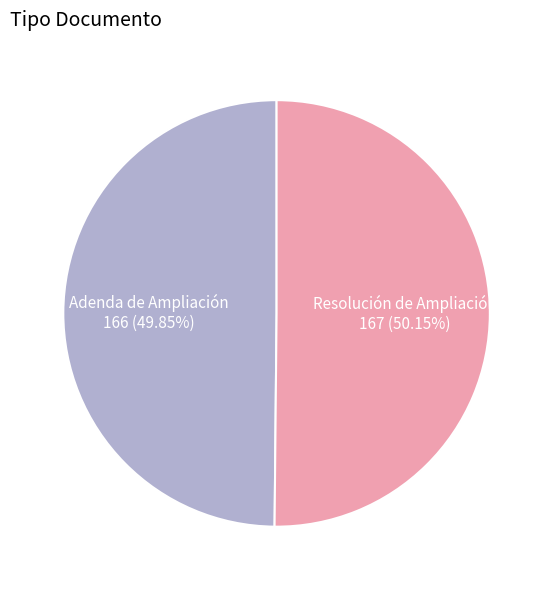

How many slices are in this pie chart?

2